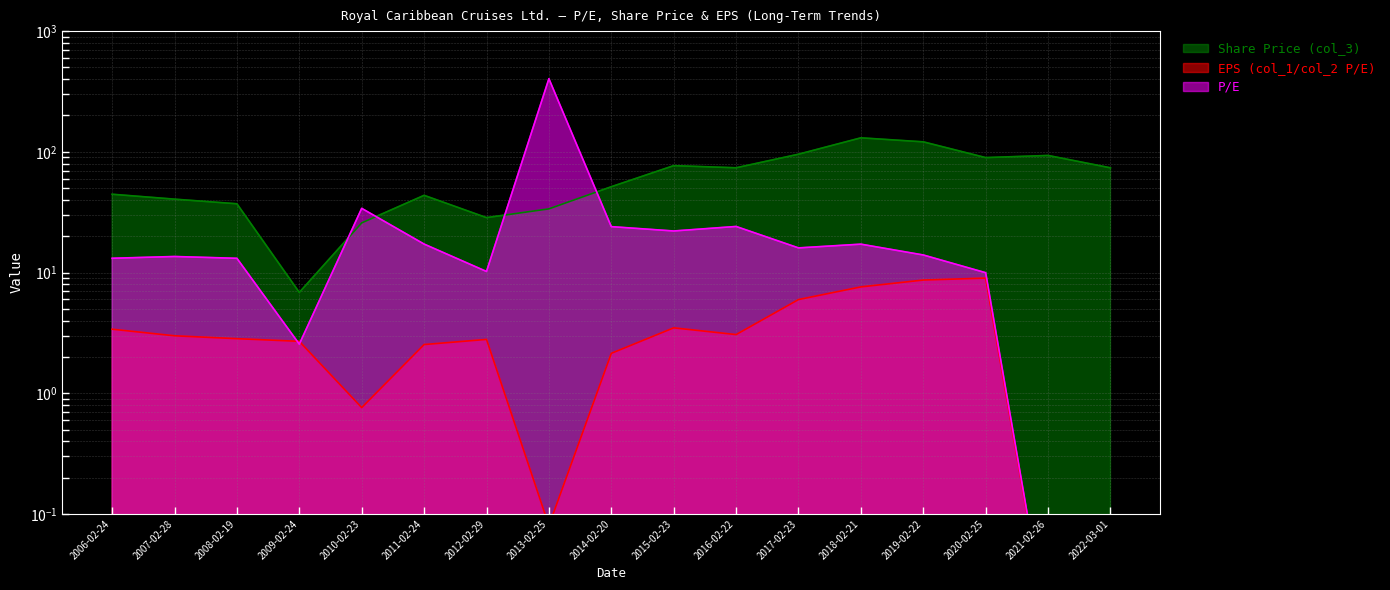

What is the label of the 16th point from the right?

2007-02-28